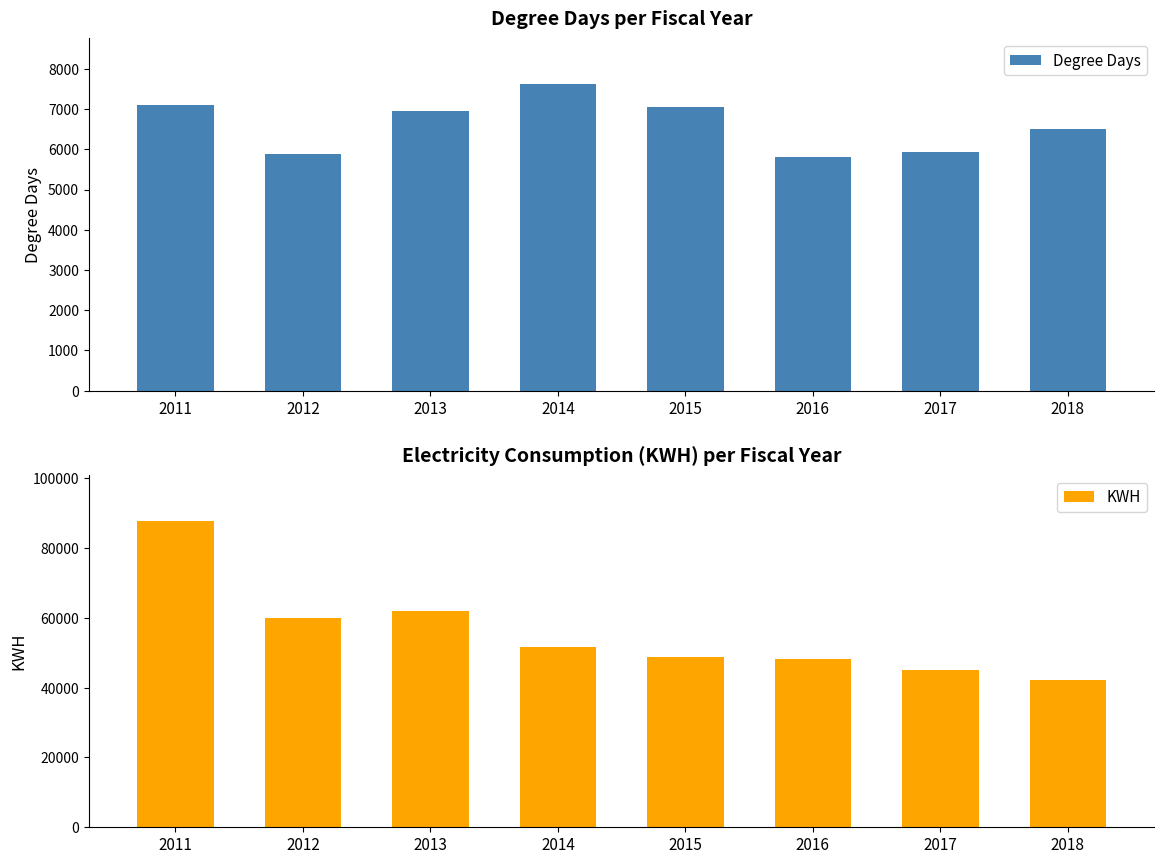

What is the spread (max minus min) of values at 2014?

43931.0